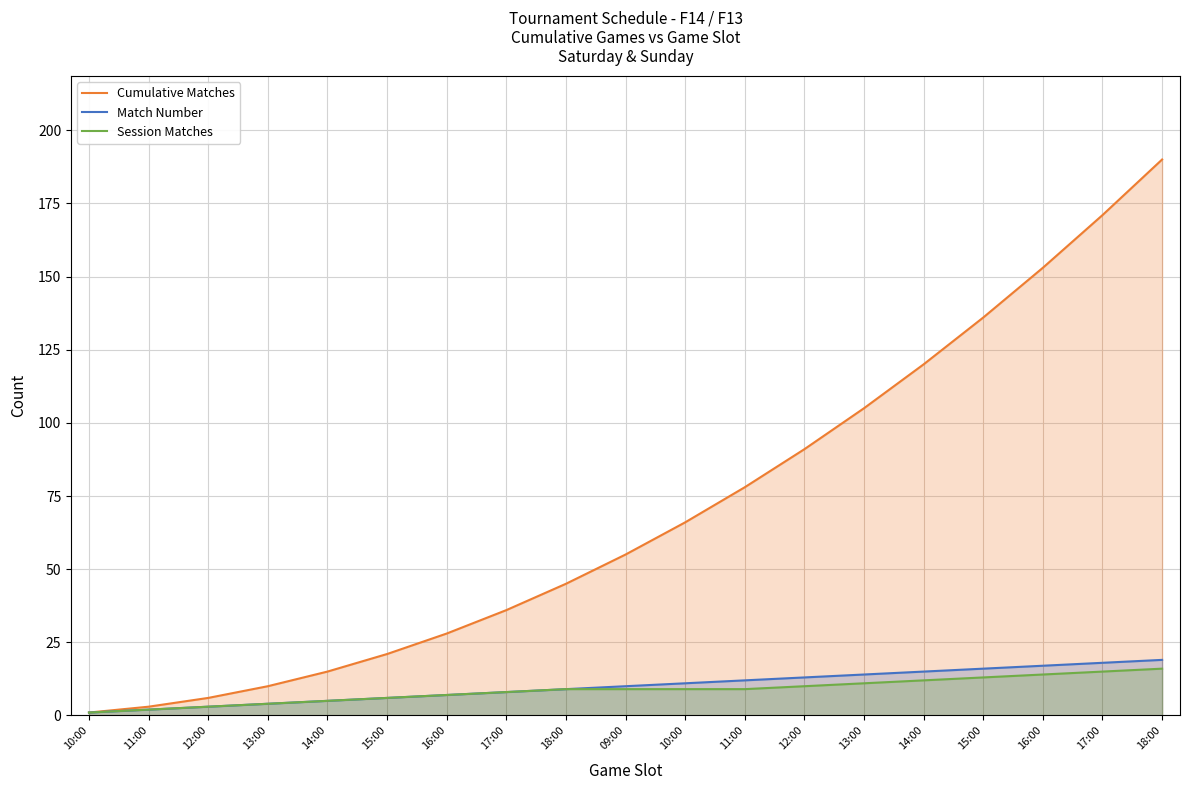

List the labels in order of Cumulative Matches value, largest first.

18:00, 17:00, 16:00, 15:00, 14:00, 13:00, 12:00, 11:00, 10:00, 09:00, 18:00, 17:00, 16:00, 15:00, 14:00, 13:00, 12:00, 11:00, 10:00